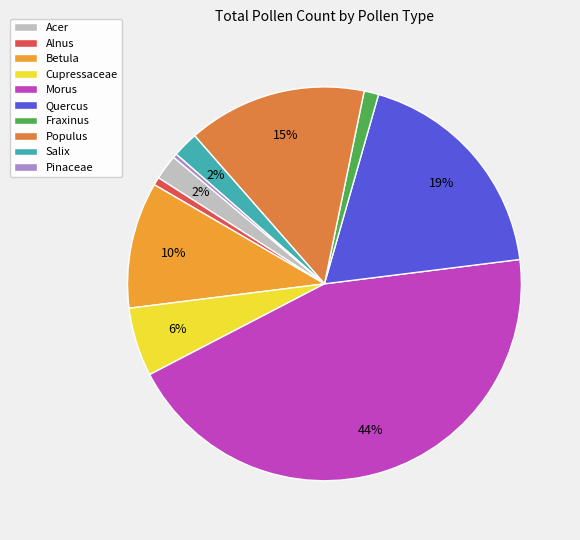

To the nearest percent, what portion does Salix represent?

2%